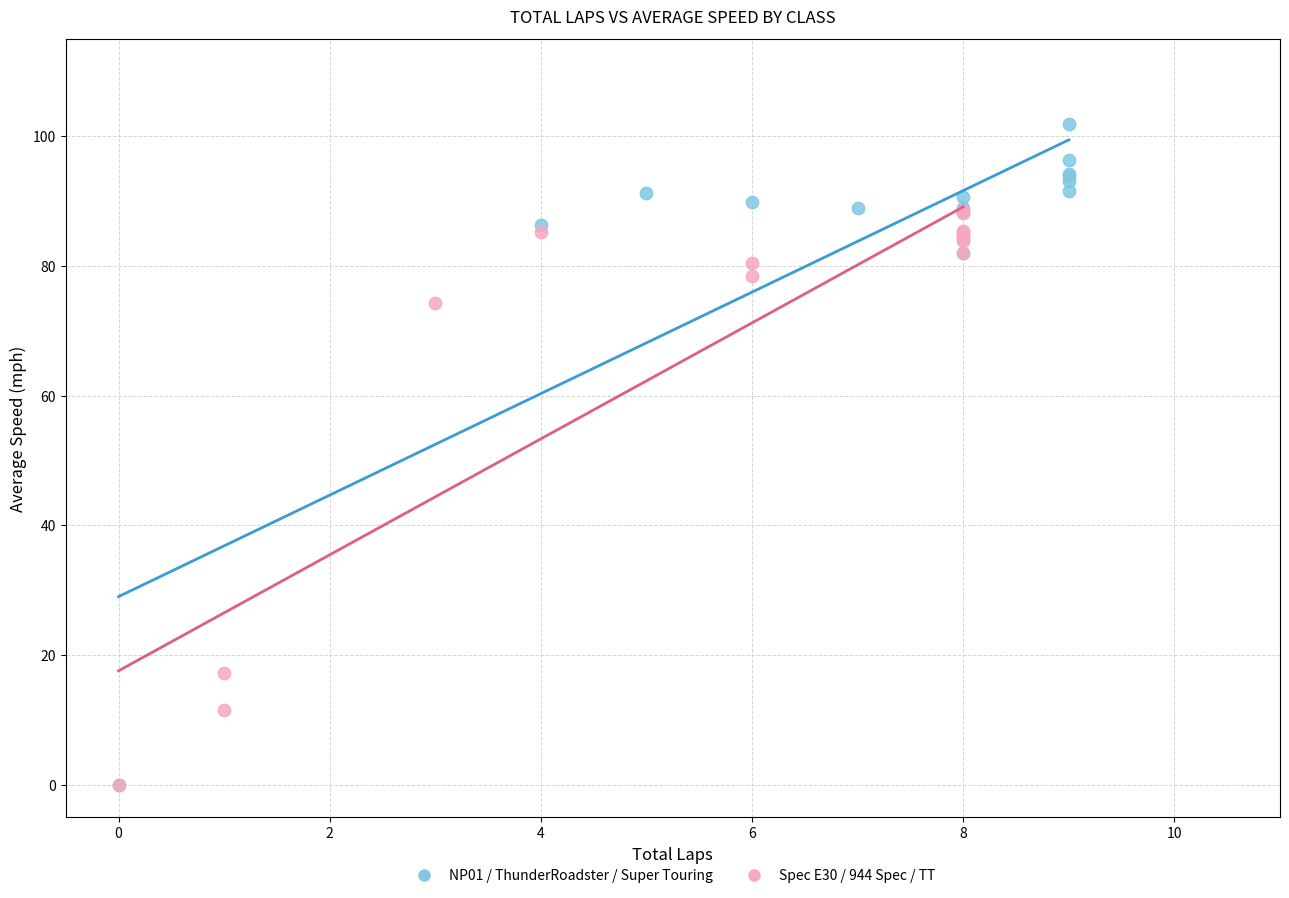

Which series reaches the maximum Y coordinate?

NP01 / ThunderRoadster / Super Touring